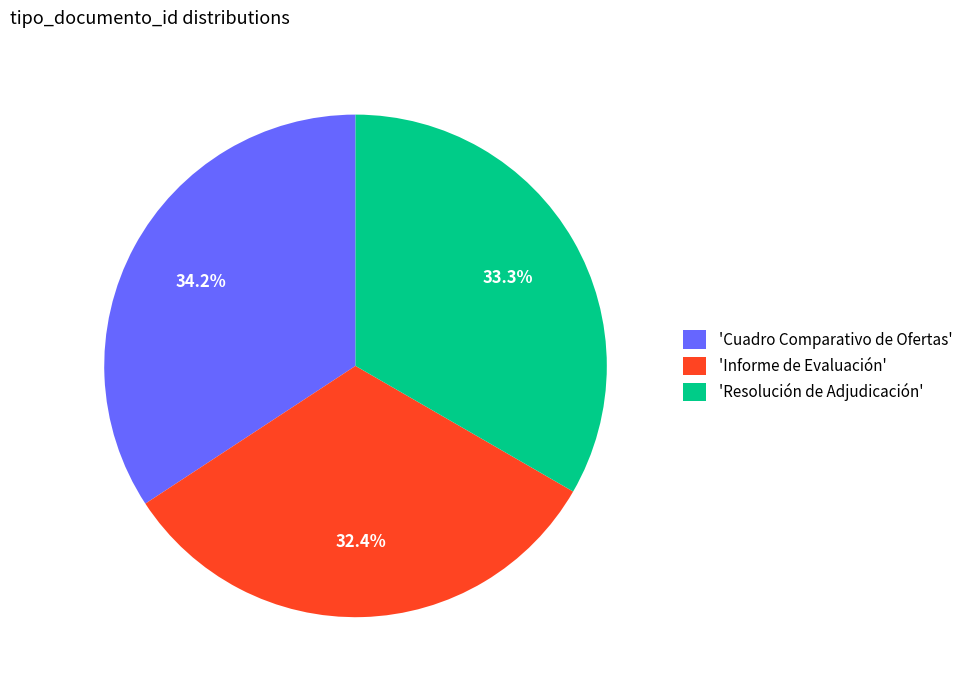

Is the sum of 'Informe de Evaluación' and 'Cuadro Comparativo de Ofertas' greater than half?

Yes